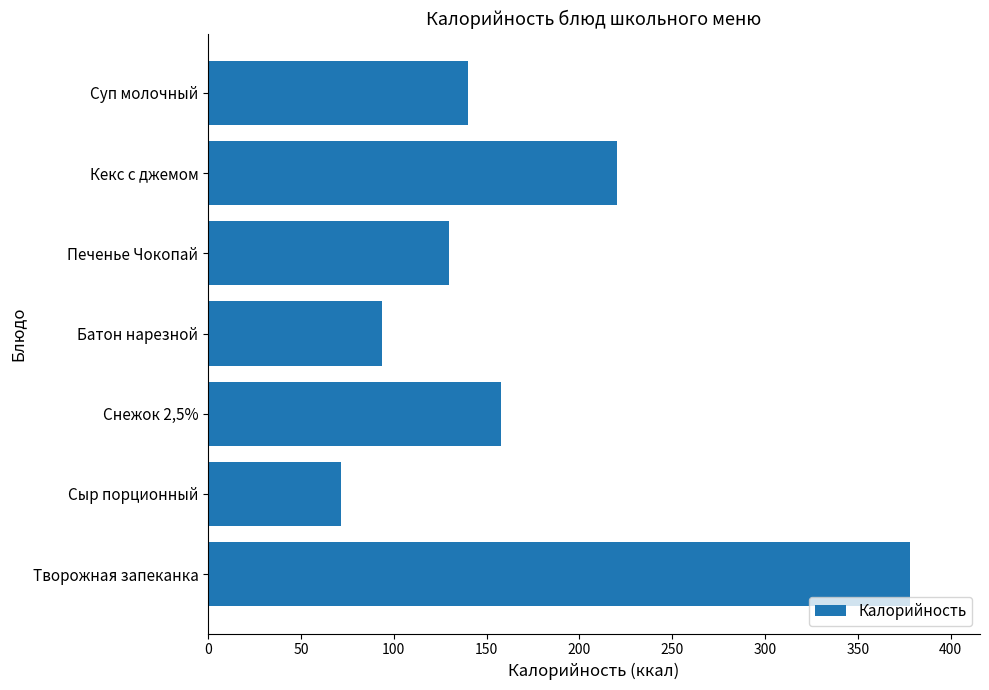

What is the change in value from Батон нарезной to Суп молочный?

+46.5